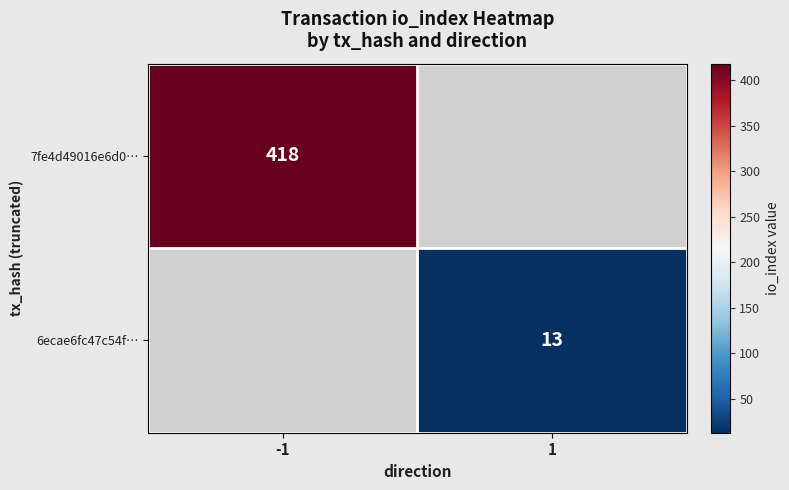

What is the smallest value displayed?

13.0